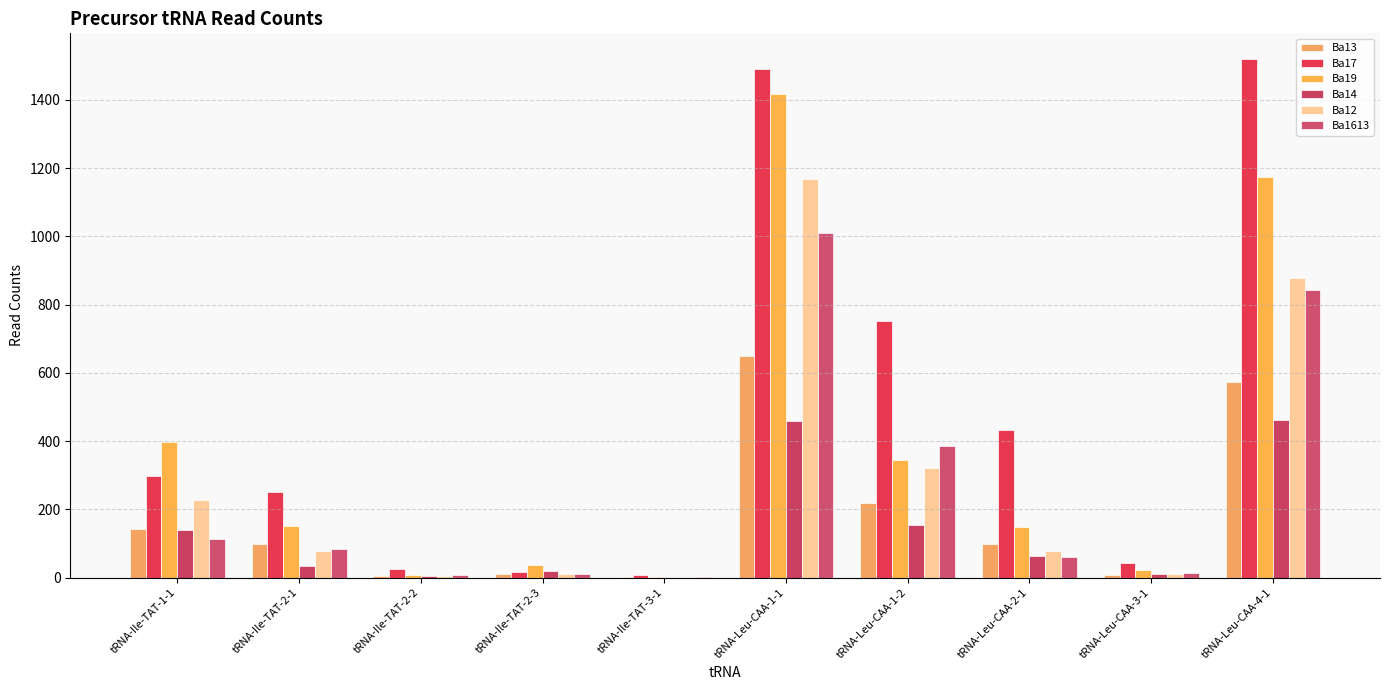

How many data points does each series have?

10